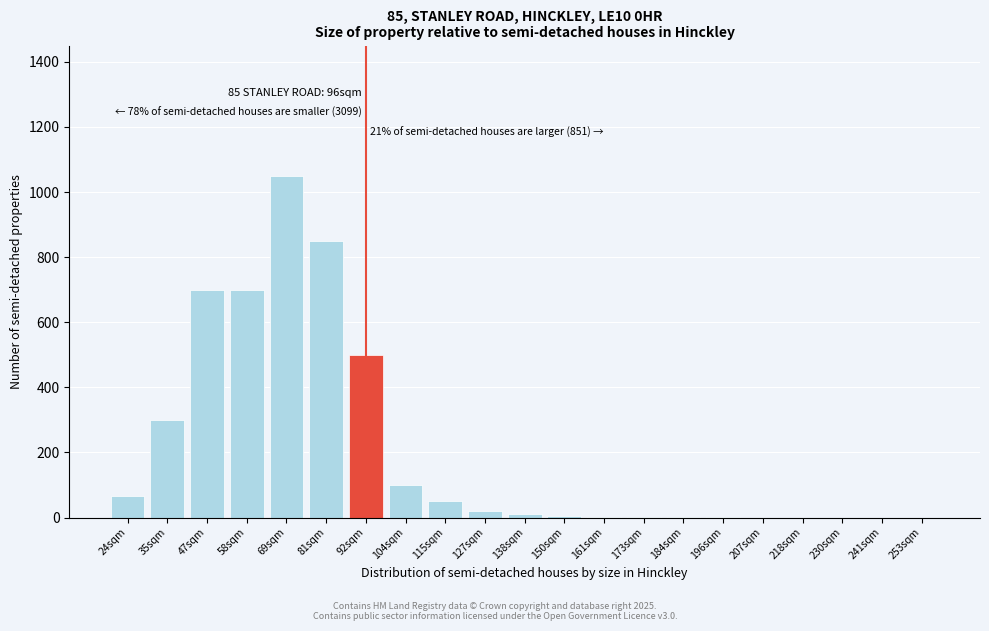

What is the change in value from 92sqm to 104sqm?

-400